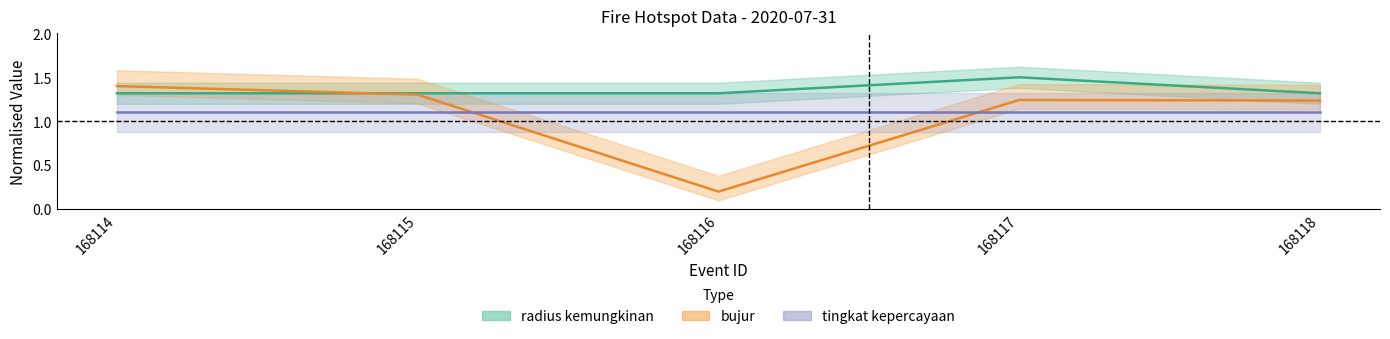

How many interior local peaks does the bujur series have?

1